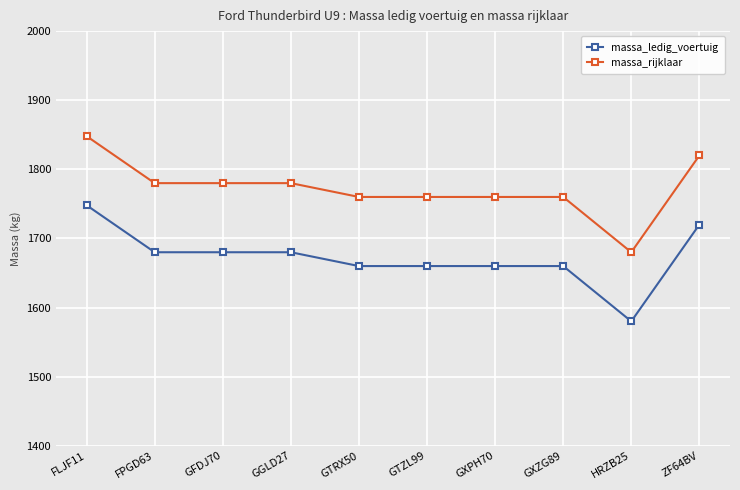

The value of massa_rijklaar at ZF64BV is 2791. True or false?

False